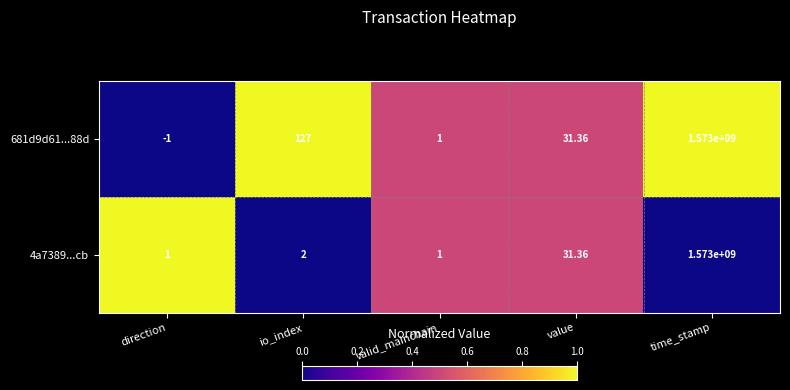

What is the total value across all series at value?

62.7